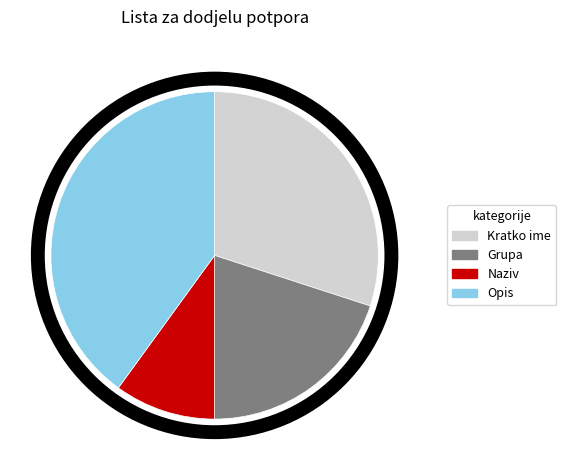

Does Naziv account for over 50% of the chart?

No